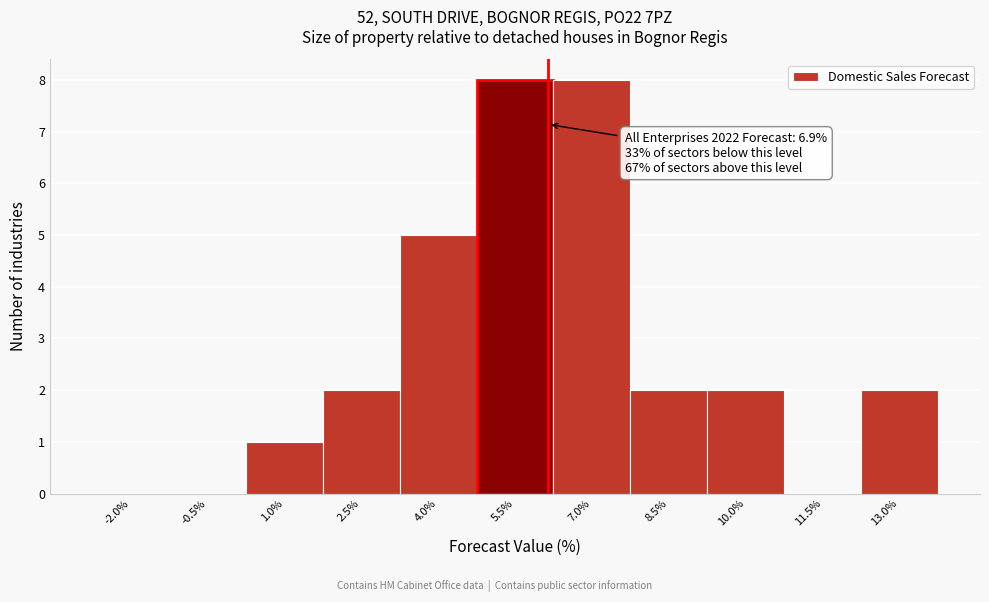

Reading right to left, list all the values displayed in this chart.

13.0%=2	11.5%=0	10.0%=2	8.5%=2	7.0%=8	5.5%=8	4.0%=5	2.5%=2	1.0%=1	-0.5%=0	-2.0%=0